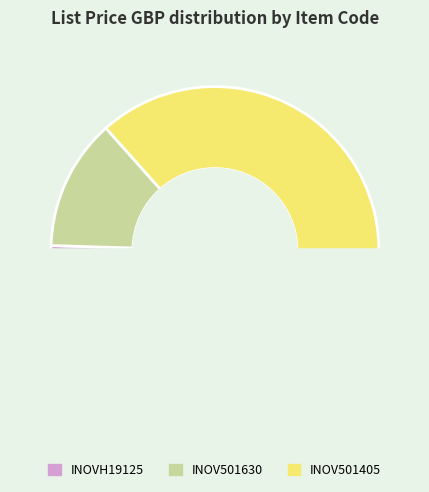

How many segments does this pie chart have?

3